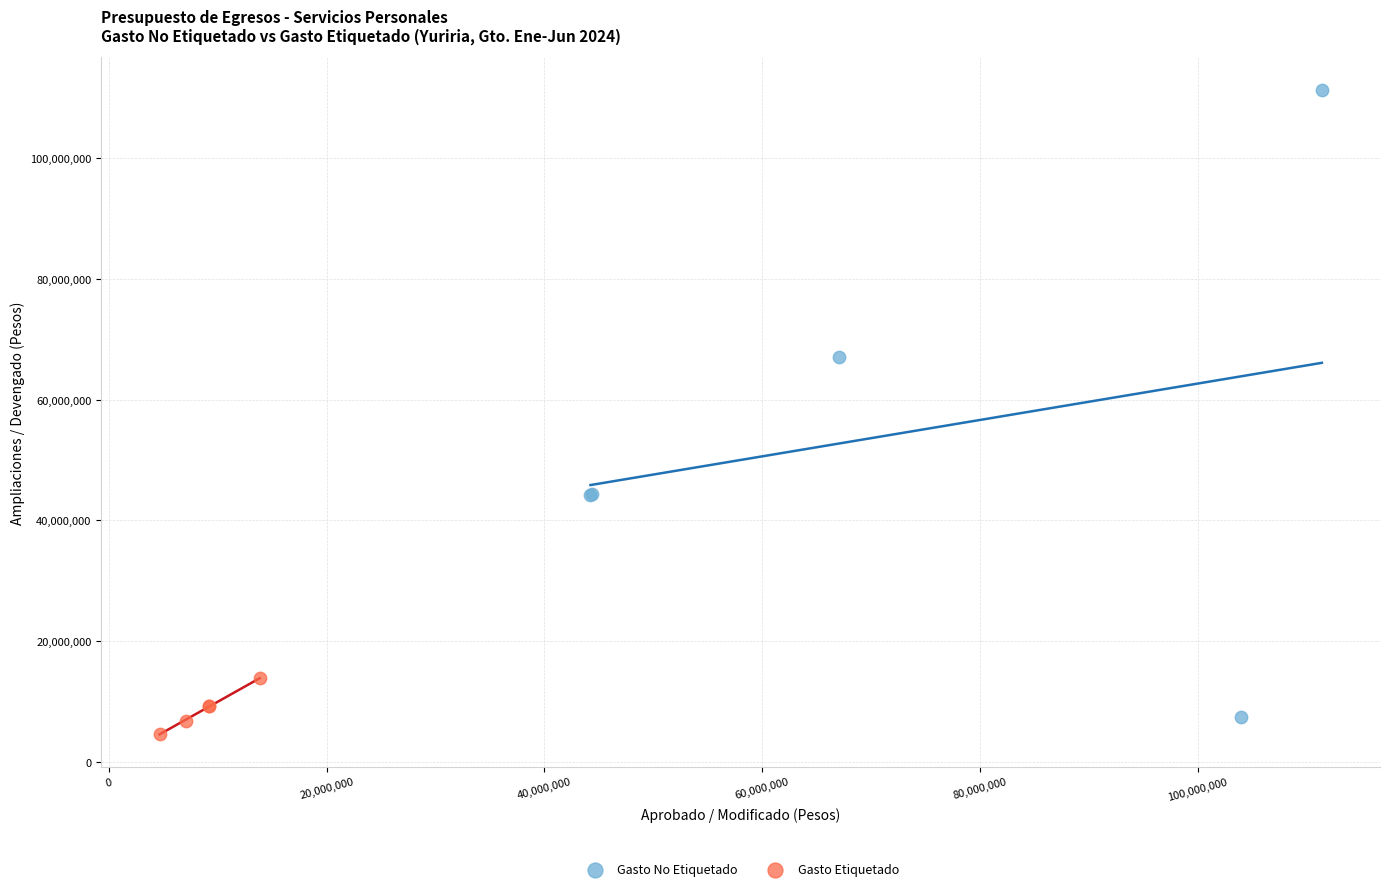

Which series has the largest Y range (max minus min)?

Gasto No Etiquetado